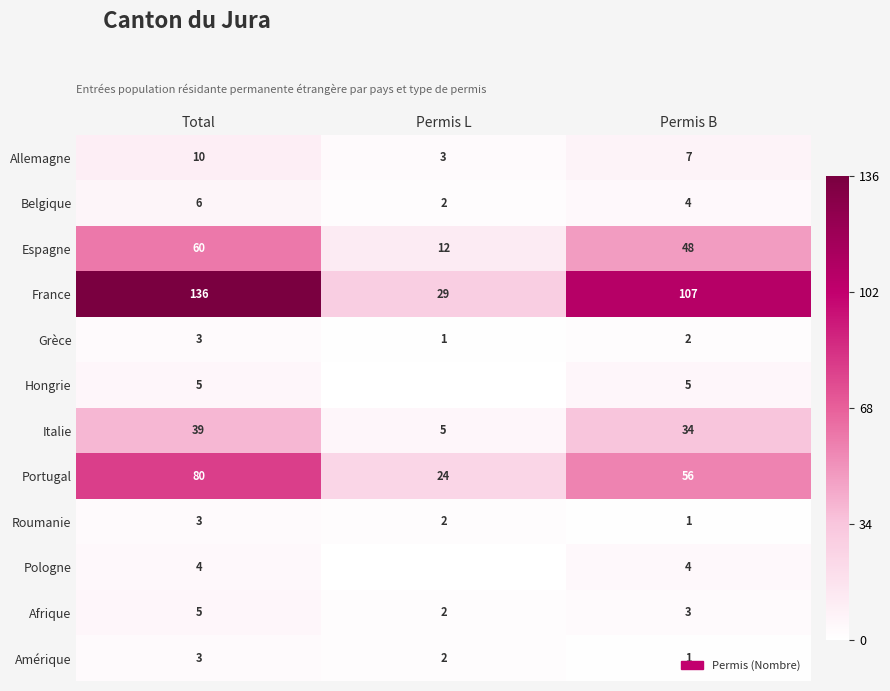

Is the value of Belgique at Total greater than the value of Portugal at Permis L?

No